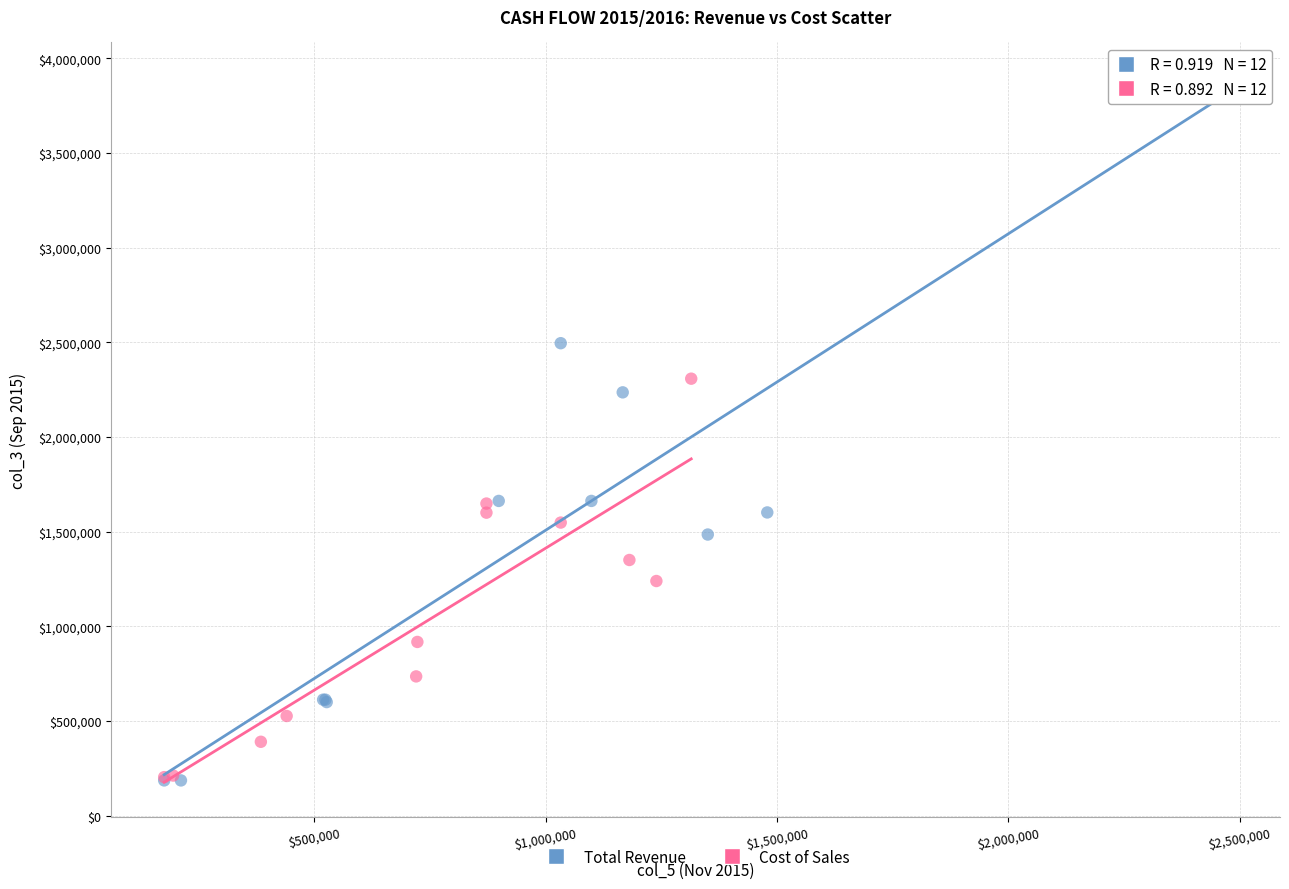

Which series has the widest spread of Y values?

Total Revenue